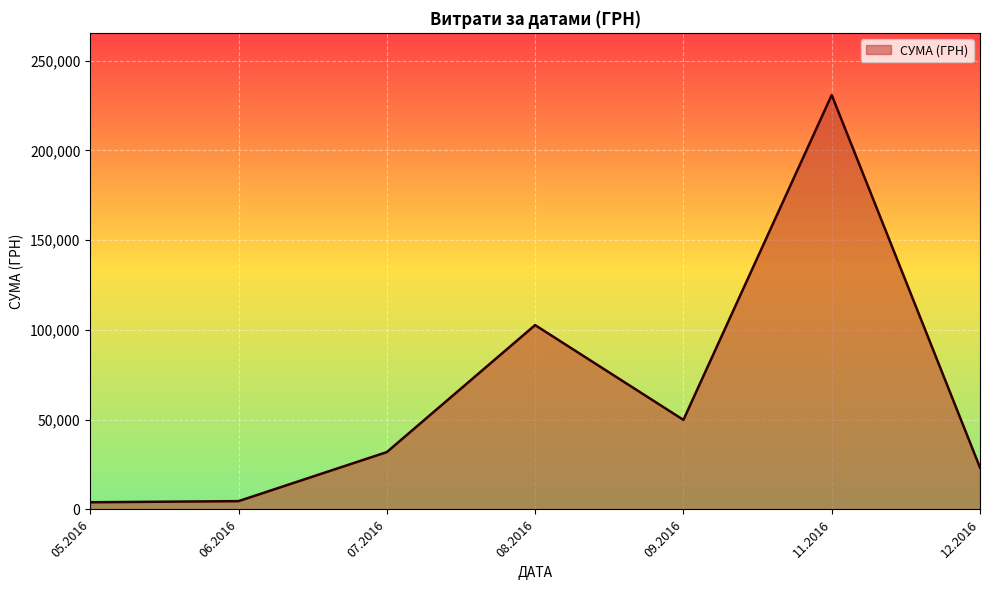

What is the maximum value shown in the chart?

230842.2